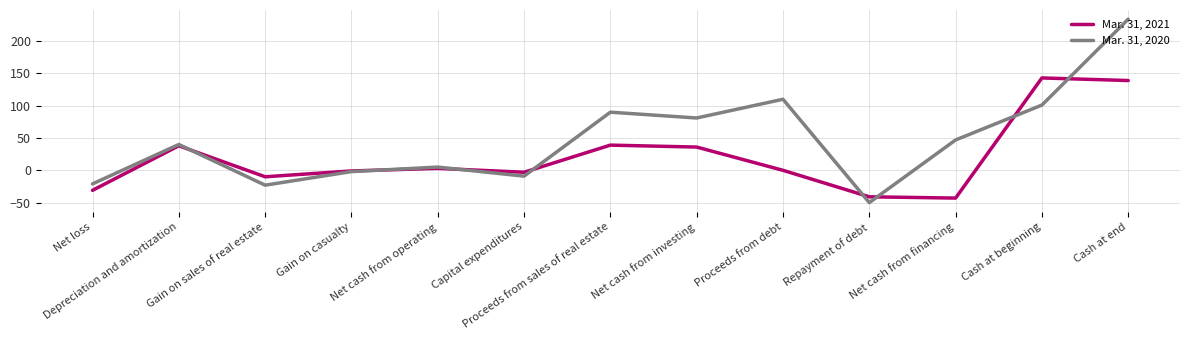

Which series has the largest total across all categories?

Mar. 31, 2020